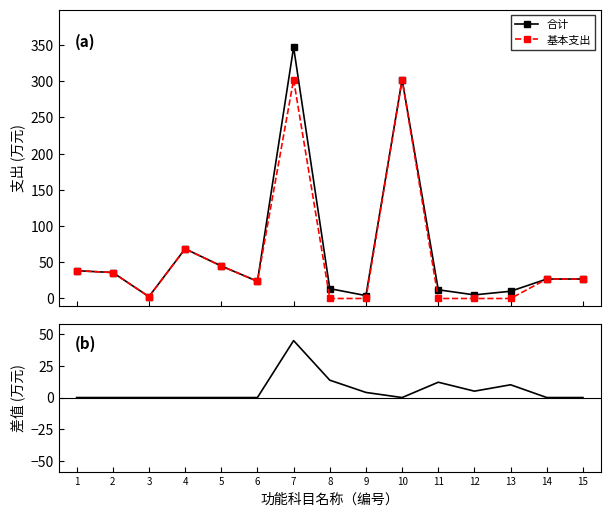

True or false: 基本支出 and 合计 intersect in this chart.

False